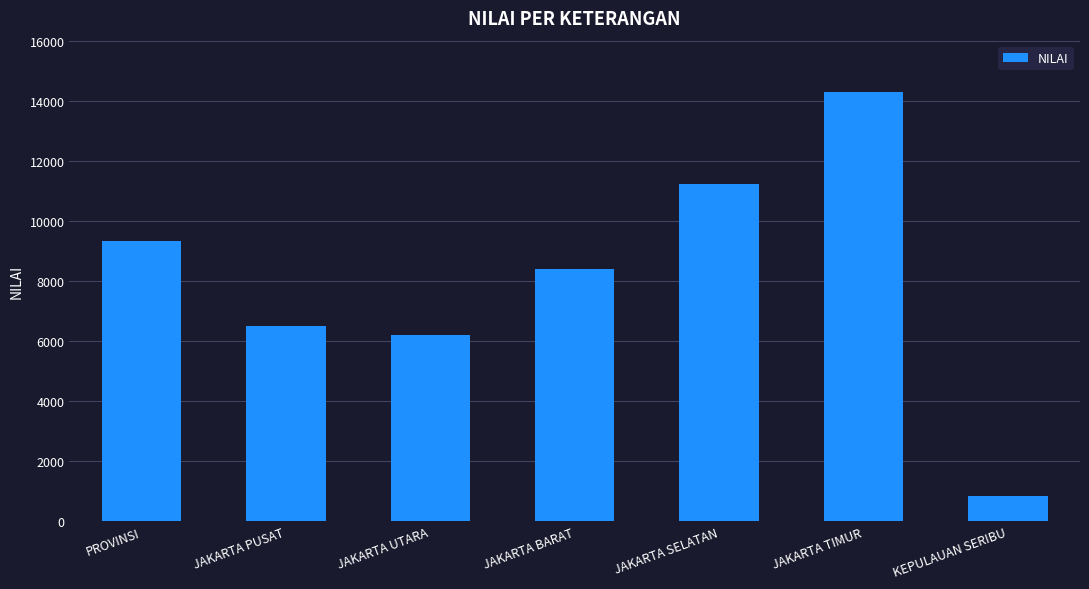

Reading left to right, transcribe all the data shown in this chart.

PROVINSI=9333	JAKARTA PUSAT=6502	JAKARTA UTARA=6184	JAKARTA BARAT=8383	JAKARTA SELATAN=11241	JAKARTA TIMUR=14289	KEPULAUAN SERIBU=848